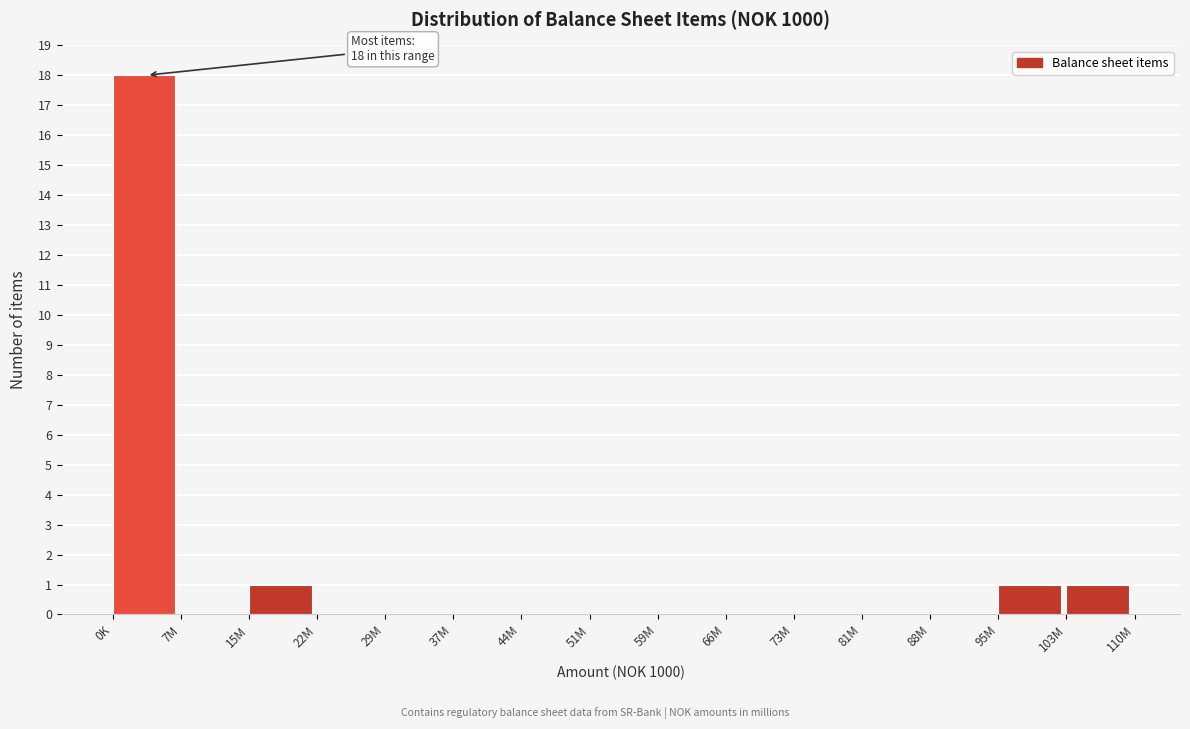

Reading left to right, transcribe all the data shown in this chart.

0K=18	7M=0	15M=1	22M=0	29M=0	37M=0	44M=0	51M=0	59M=0	66M=0	73M=0	81M=0	88M=0	95M=1	103M=1